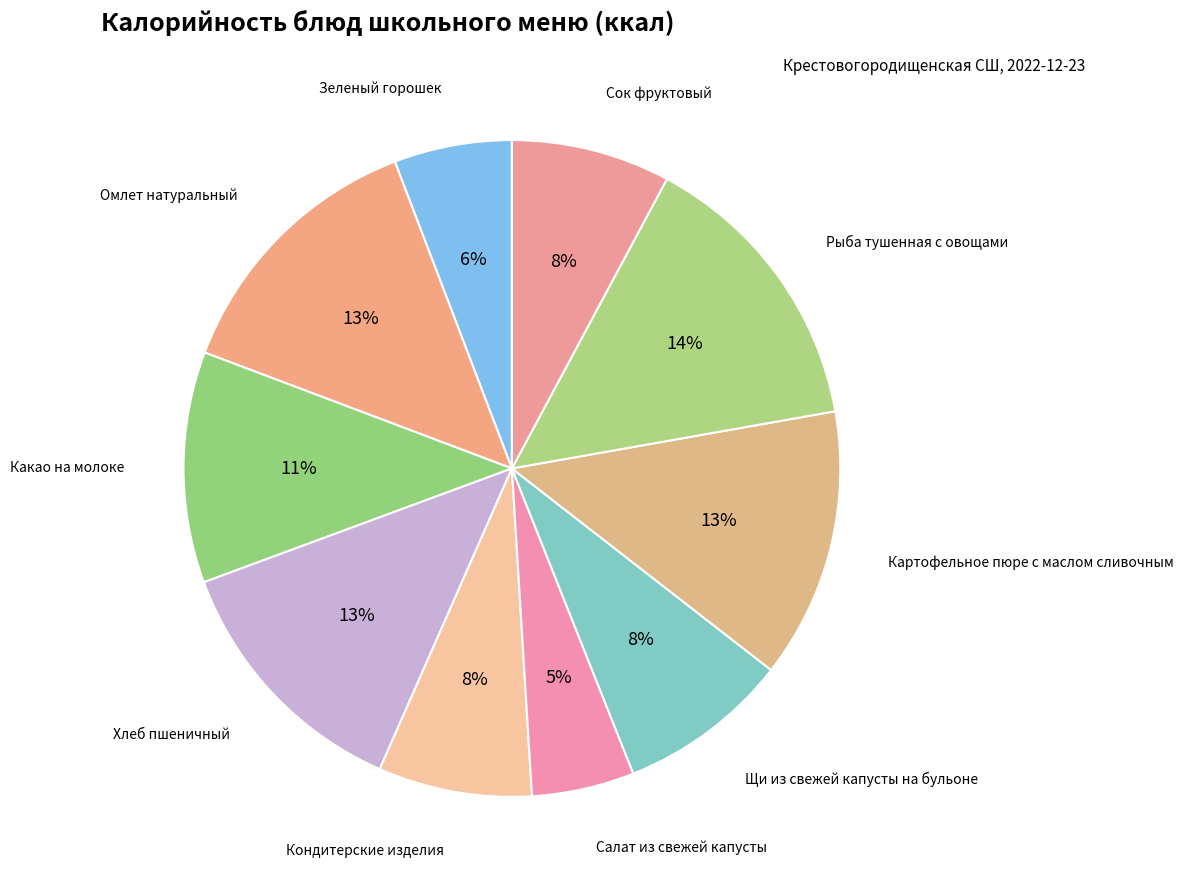

How many slices are in this pie chart?

10